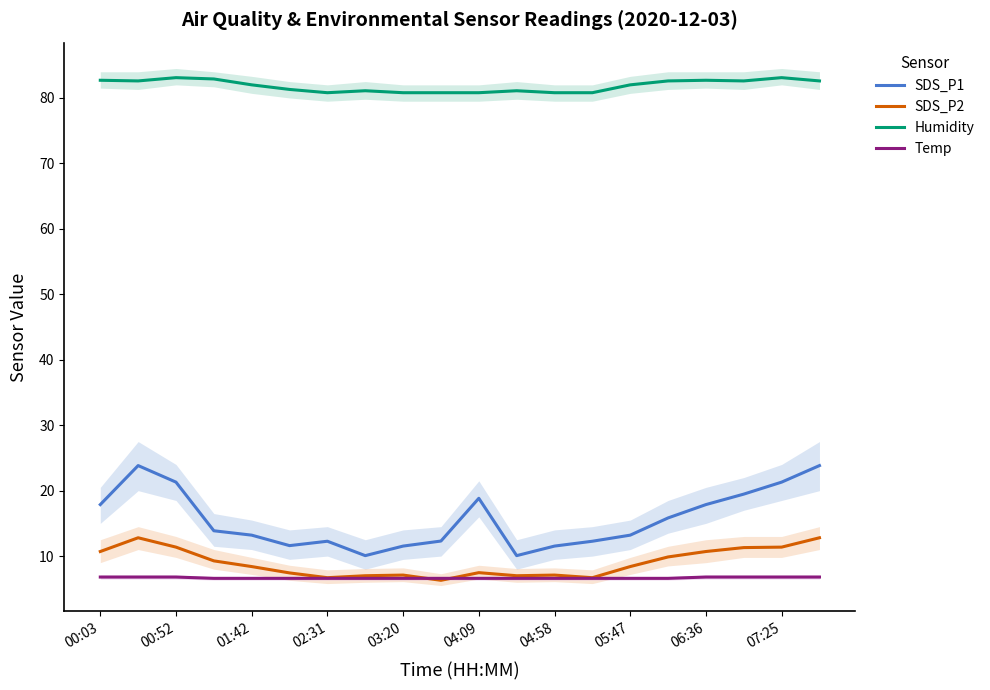

True or false: Temp and Humidity cross at least once.

False